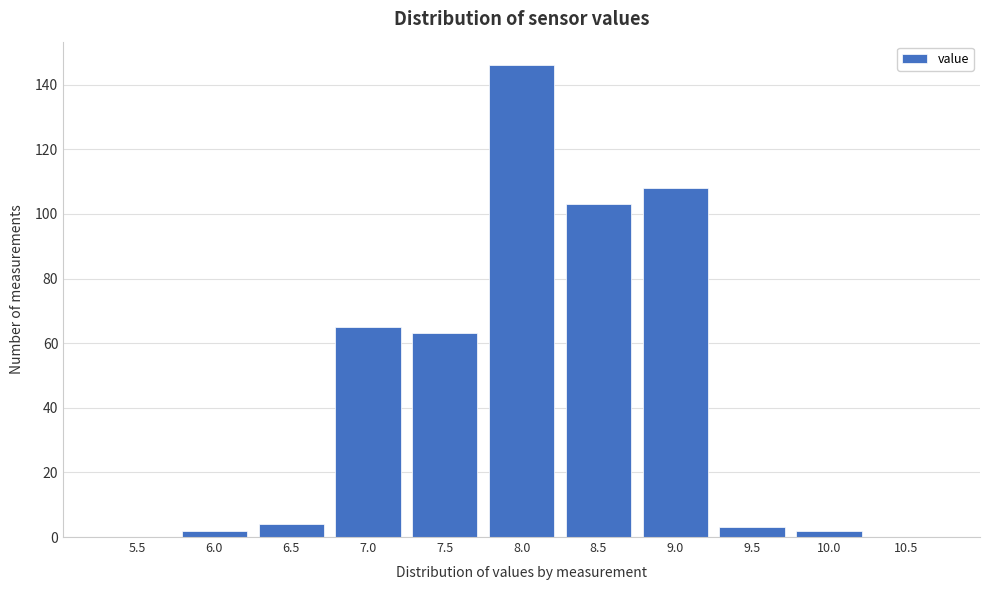

Reading right to left, extract all data points from this chart.

10.5=0	10.0=2	9.5=3	9.0=108	8.5=103	8.0=146	7.5=63	7.0=65	6.5=4	6.0=2	5.5=0